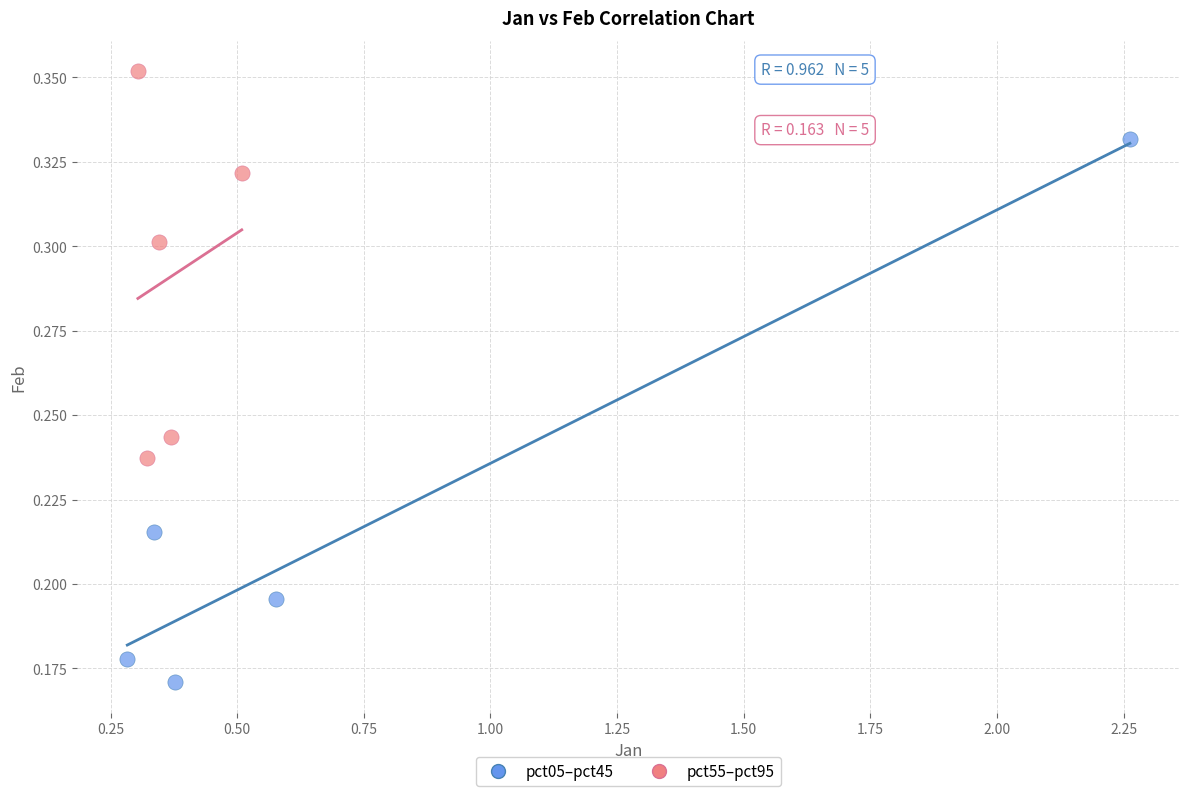

Which series has the widest spread of Y values?

pct05–pct45